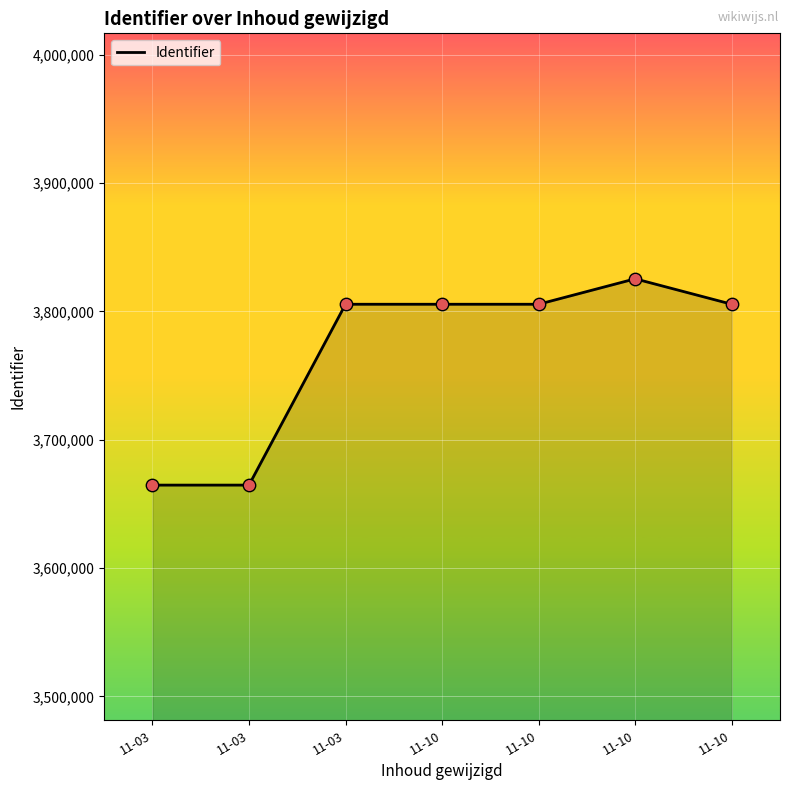

How many values are below 3805616?

3